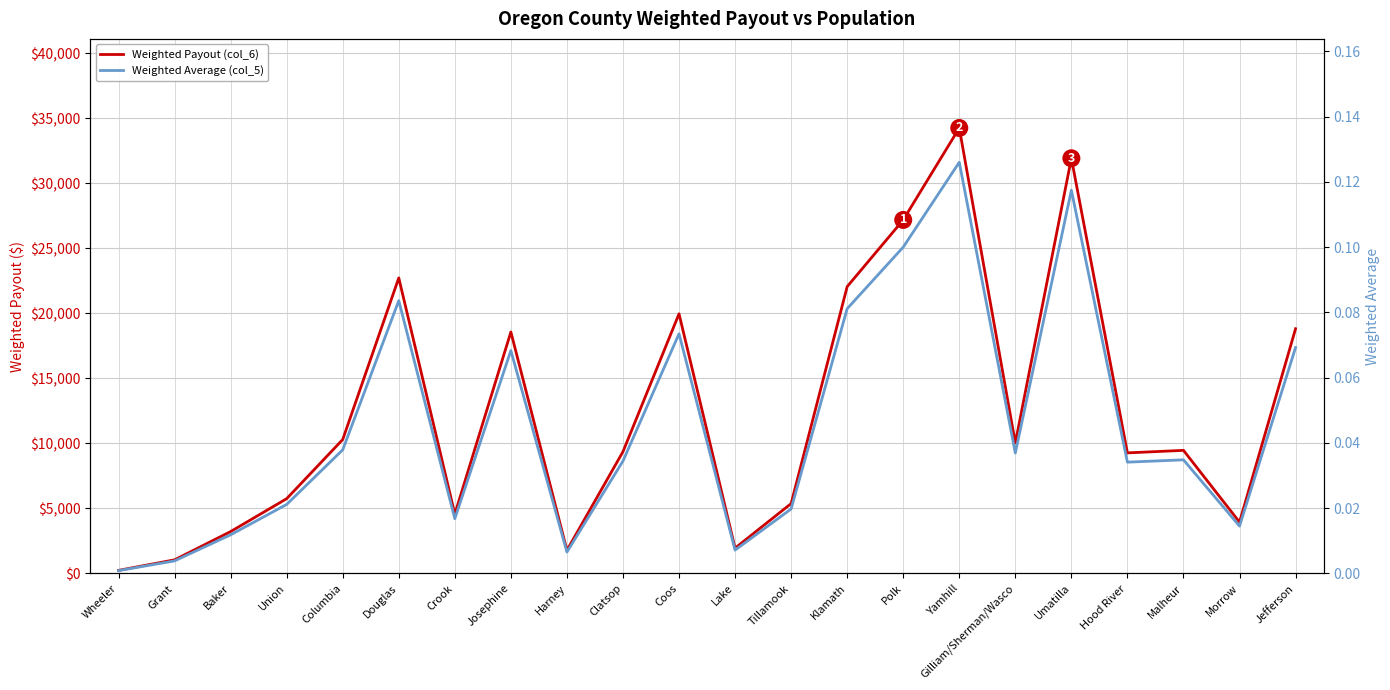

What is the total value across all series at Wheeler?

239.8